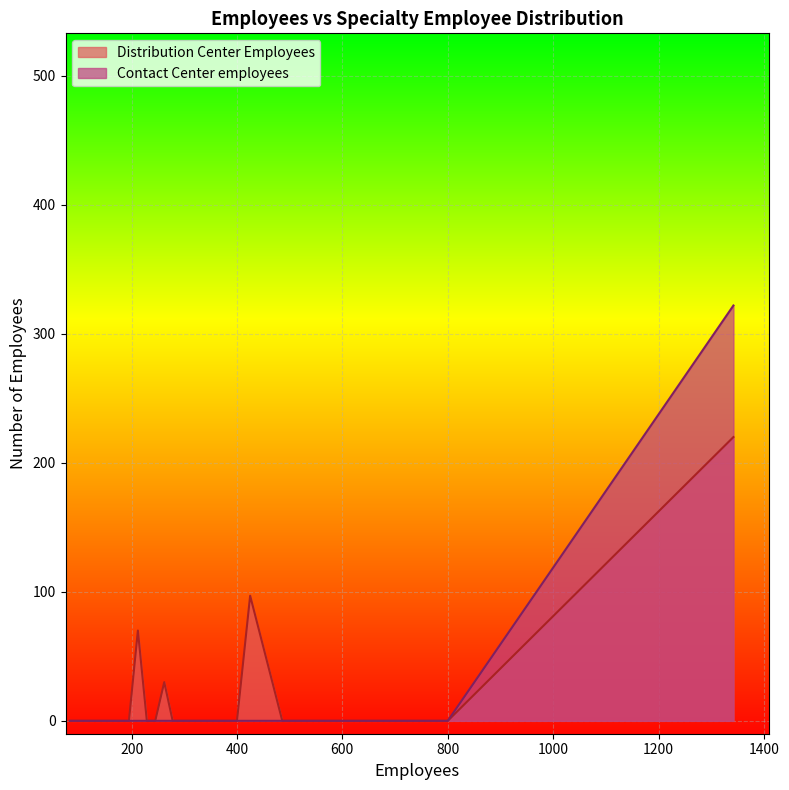

Between 134 and 425, which is larger?

425